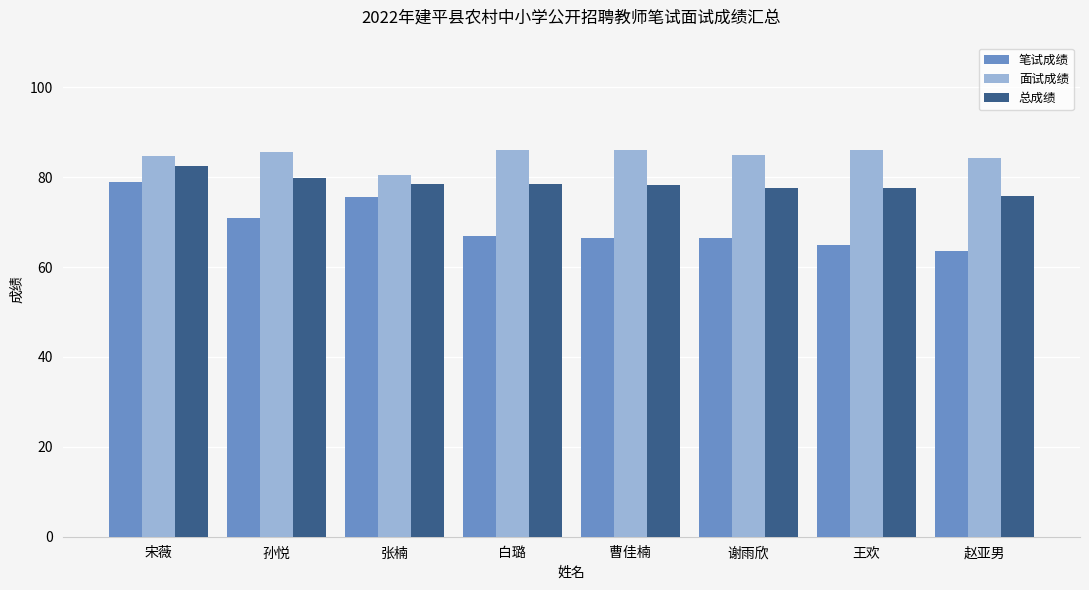

Count the number of categories in the chart.

8